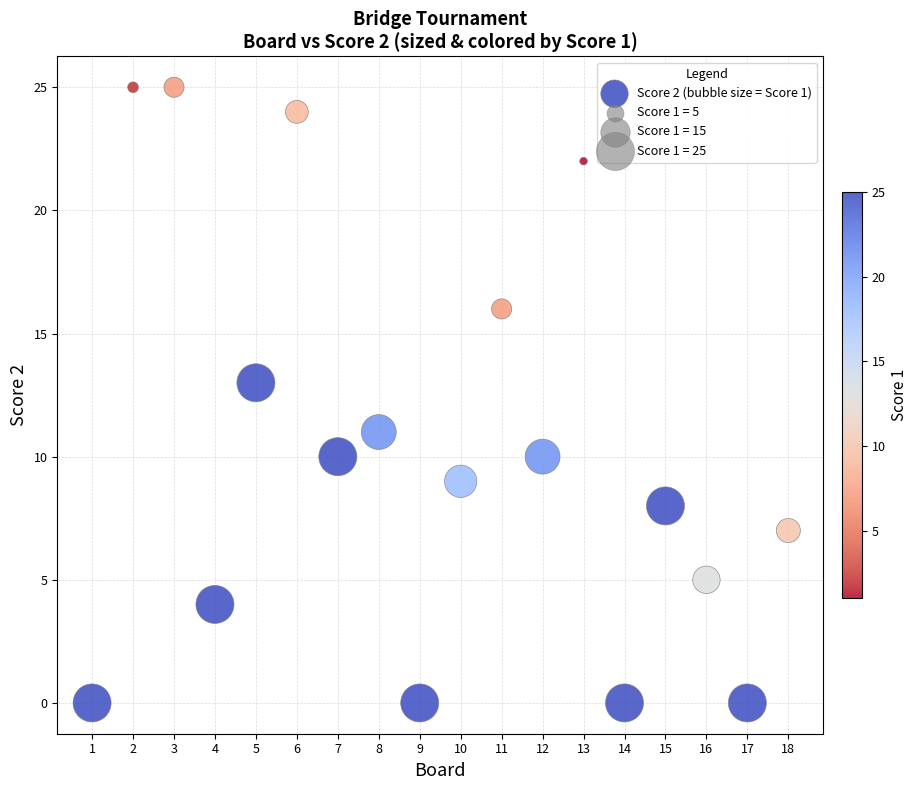

What is the range of X values (max minus min)?

17